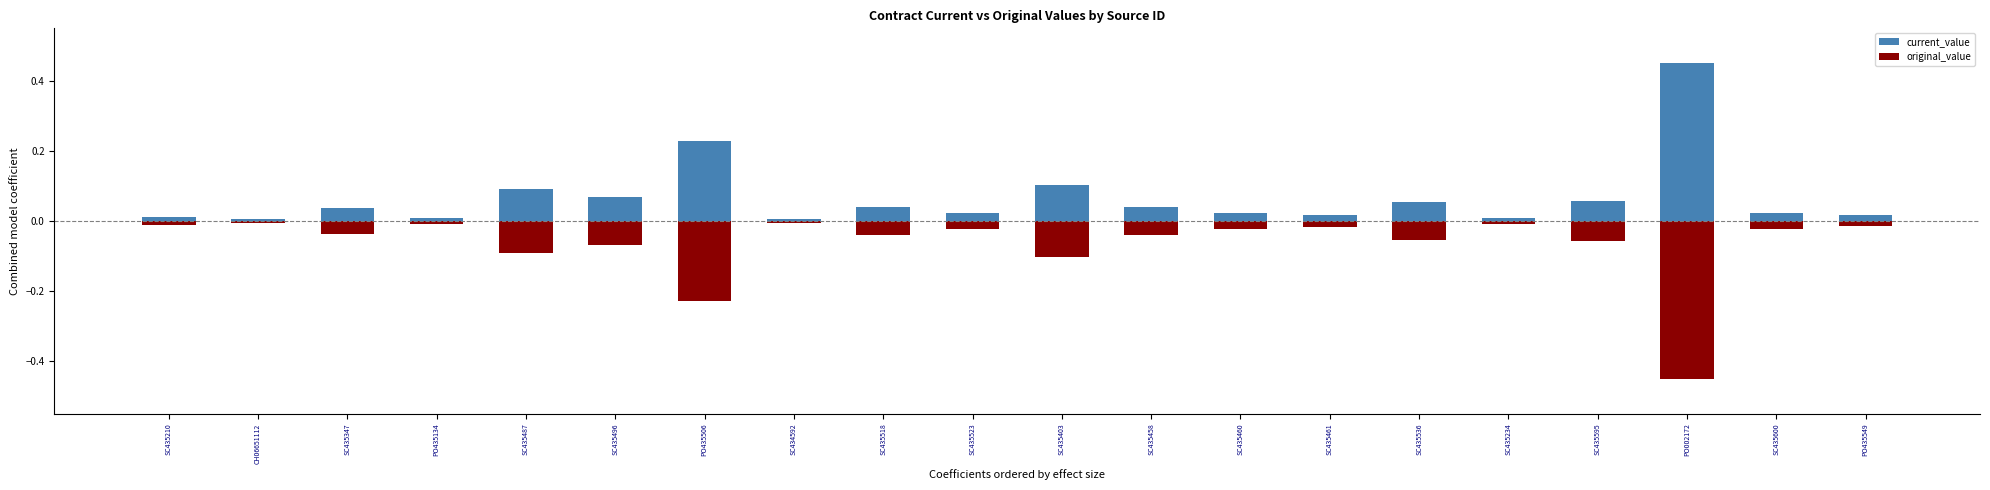

Which series has the largest total across all categories?

current_value